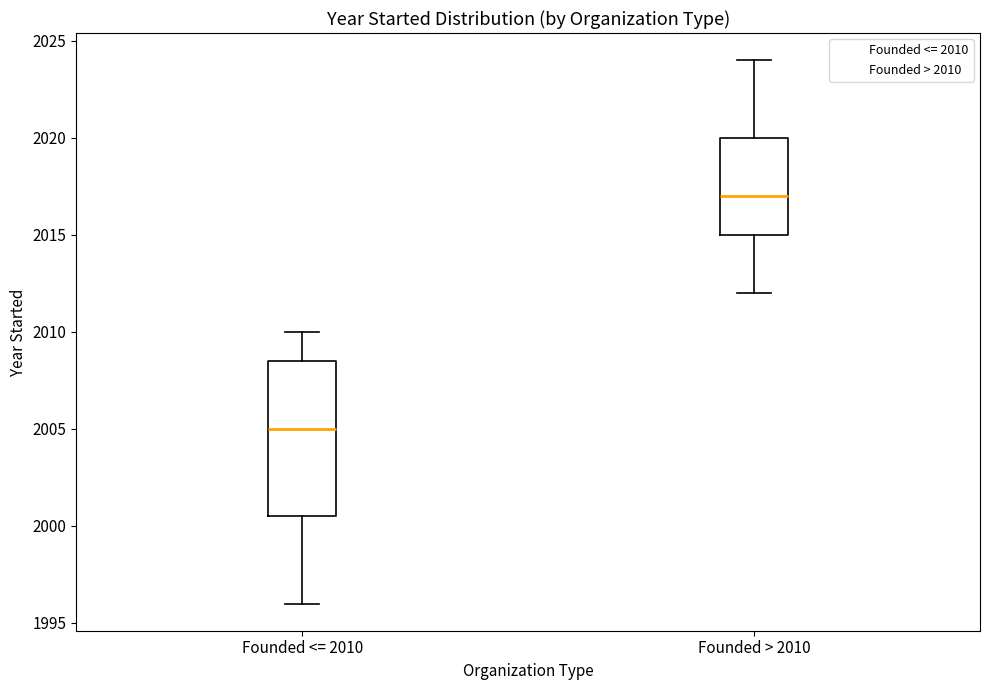

Reading left to right, transcribe this box plot: for each box, give where its median line is, the range the box spans, and where its two whiskers end, as read against the y-axis. The values are not printed on the chart, so give them approximately, as read against the axis.

Founded <= 2010: median 2005.0, box 2000.5 to 2008.5, whiskers 1996.0 to 2010.0
Founded > 2010: median 2017.0, box 2015.0 to 2020.0, whiskers 2012.0 to 2024.0